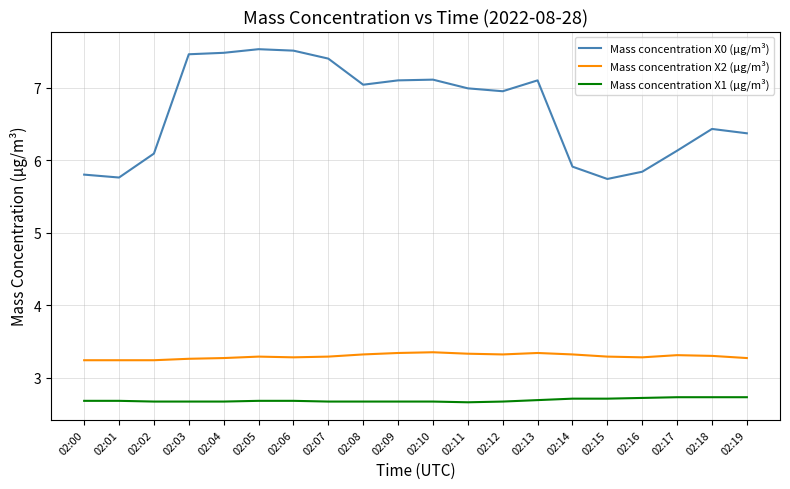

True or false: Mass concentration X1 (μg/m³) has a value of 2.7 at 02:14.

True